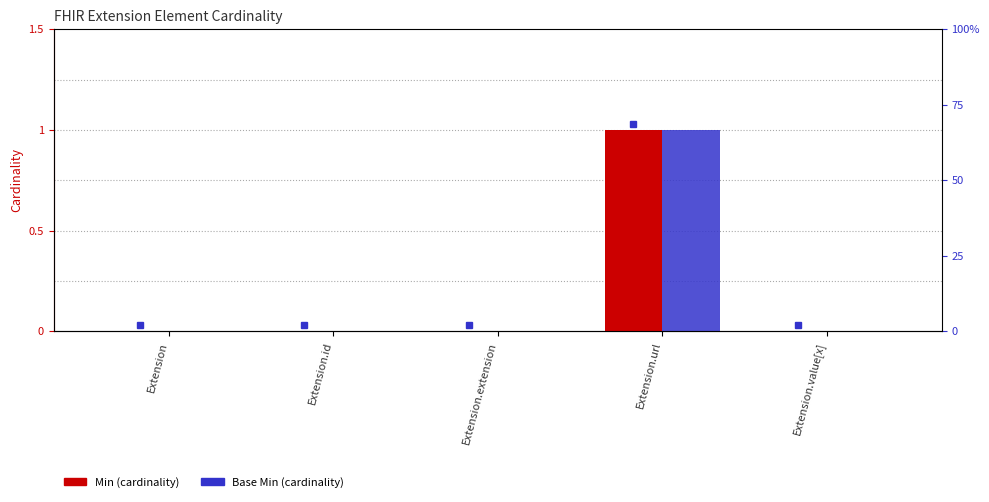

At which label does Min reach its peak?

Extension.url